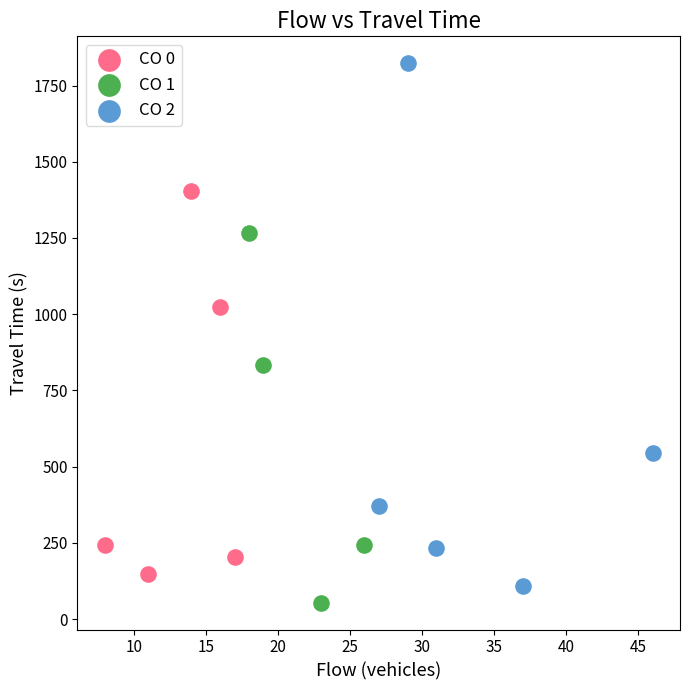

Which series has the largest Y range (max minus min)?

CO 2